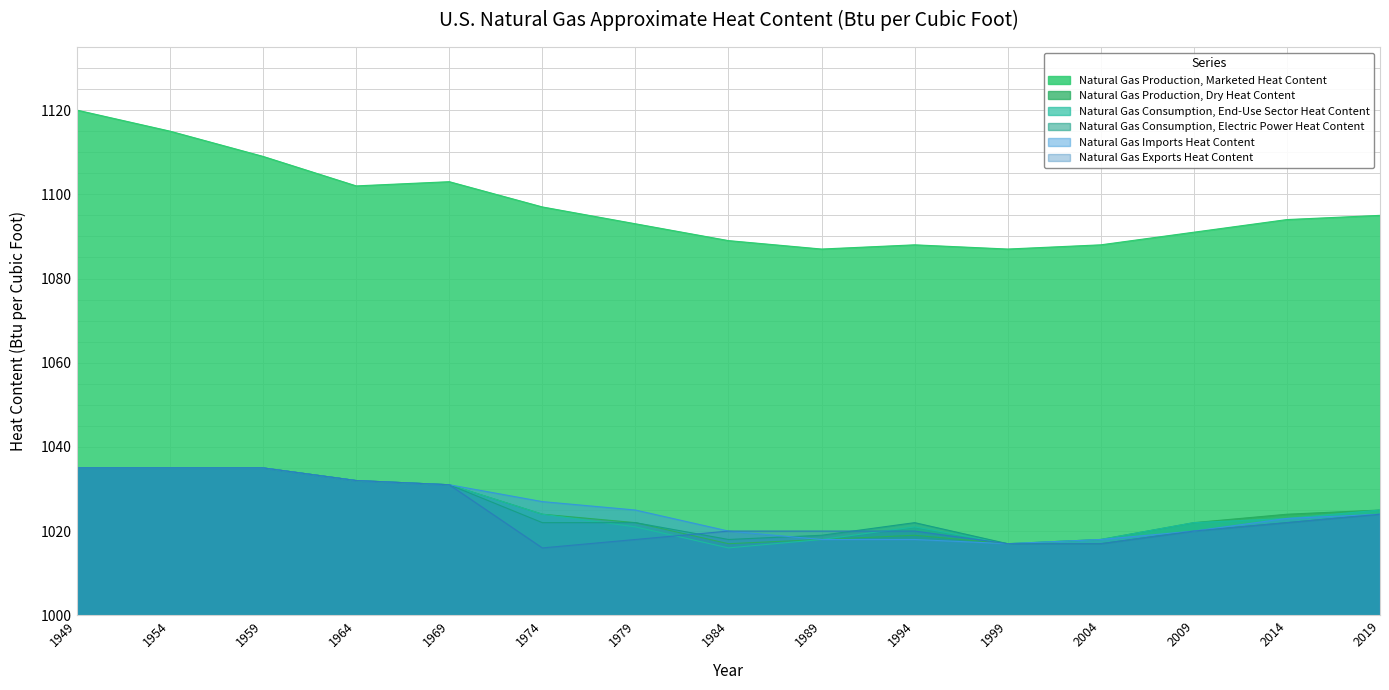

At how many categories does at least one series exceed 1112?

2